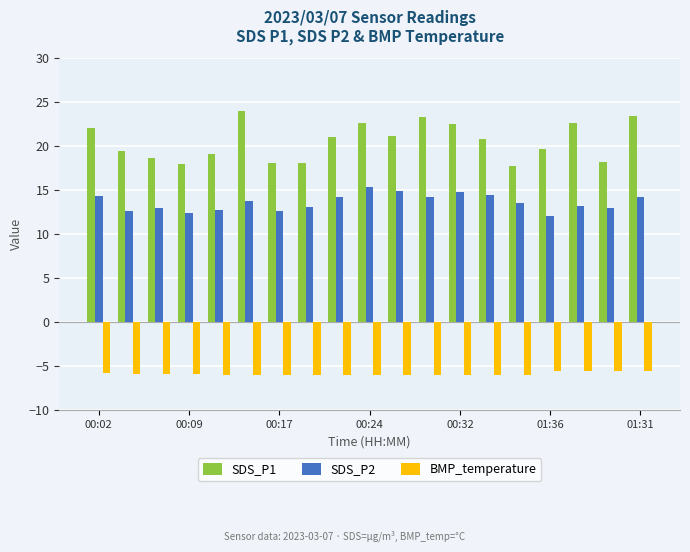

What is the minimum value for BMP_temperature?

-6.0